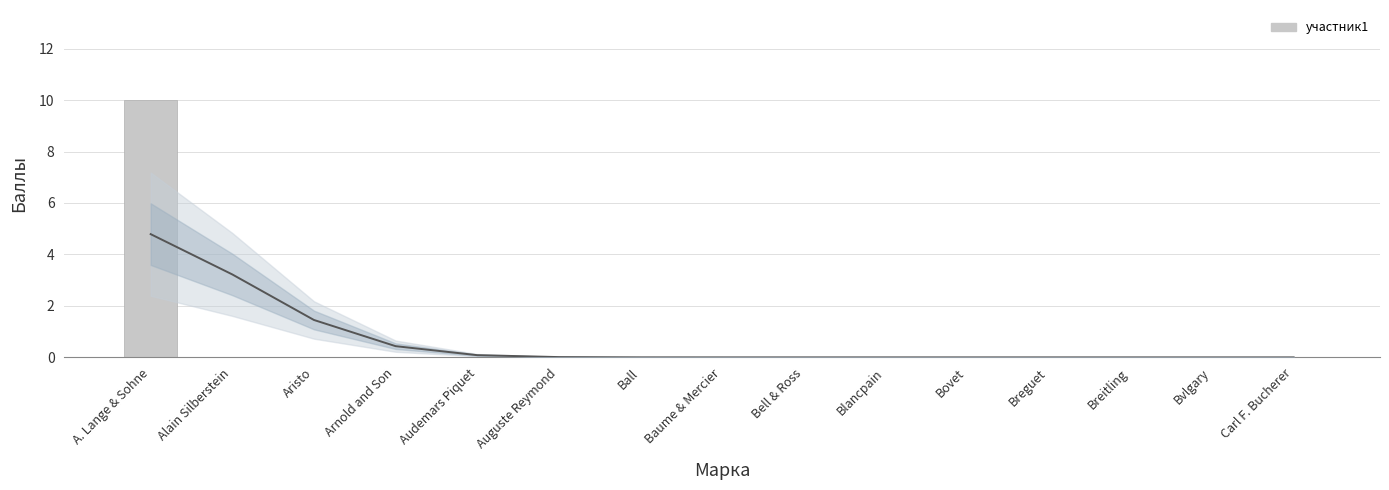

What is the change in value from A. Lange & Sohne to Breitling?

-10